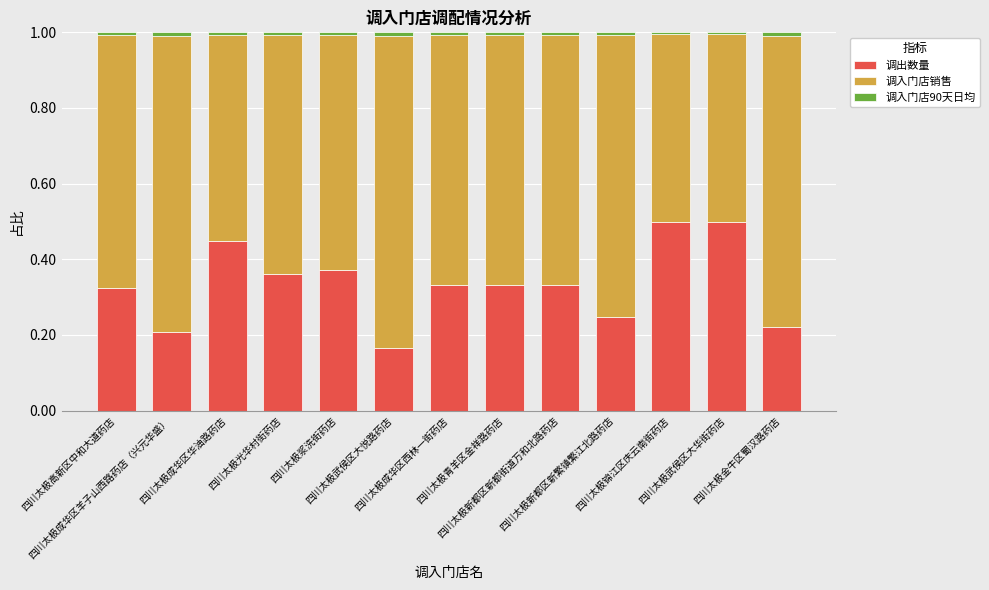

At which label is 调入门店销售 closest to 0?

四川太极锦江区庆云南街药店